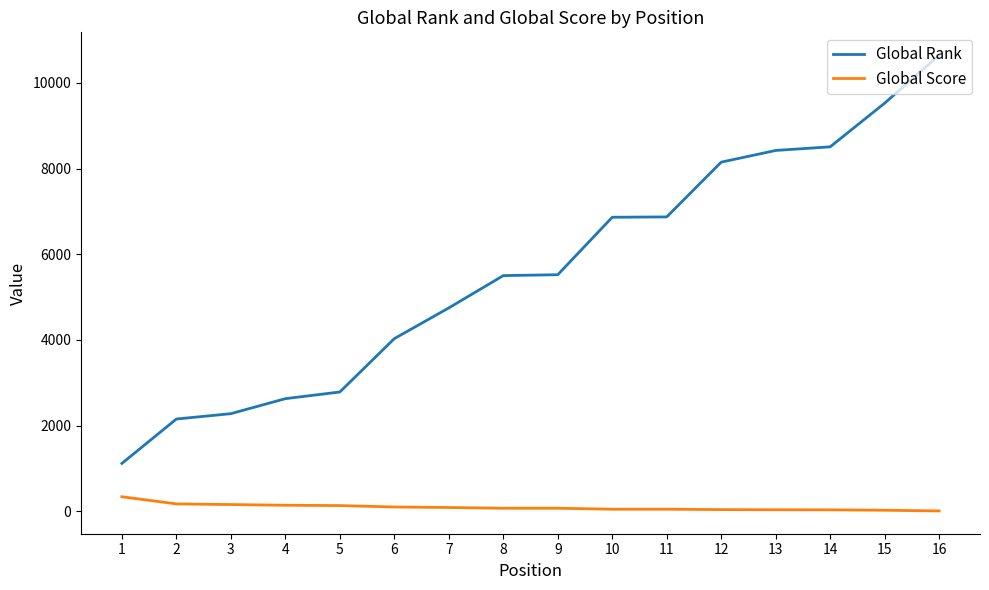

The value of Global Rank at 5 is 2786. True or false?

True